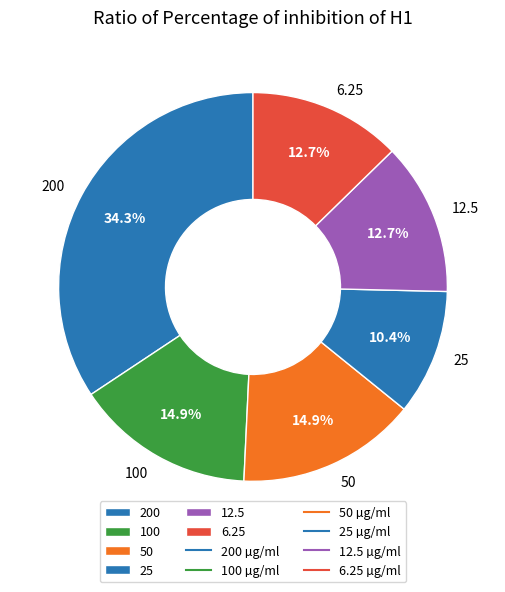

To the nearest percent, what percentage of the pie is 200?

34%